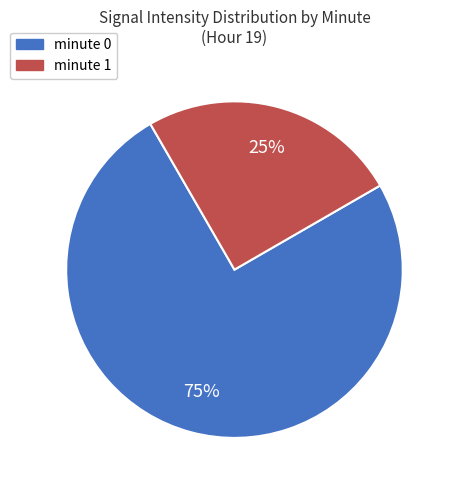

Which category has the smallest portion of the pie?

minute 1